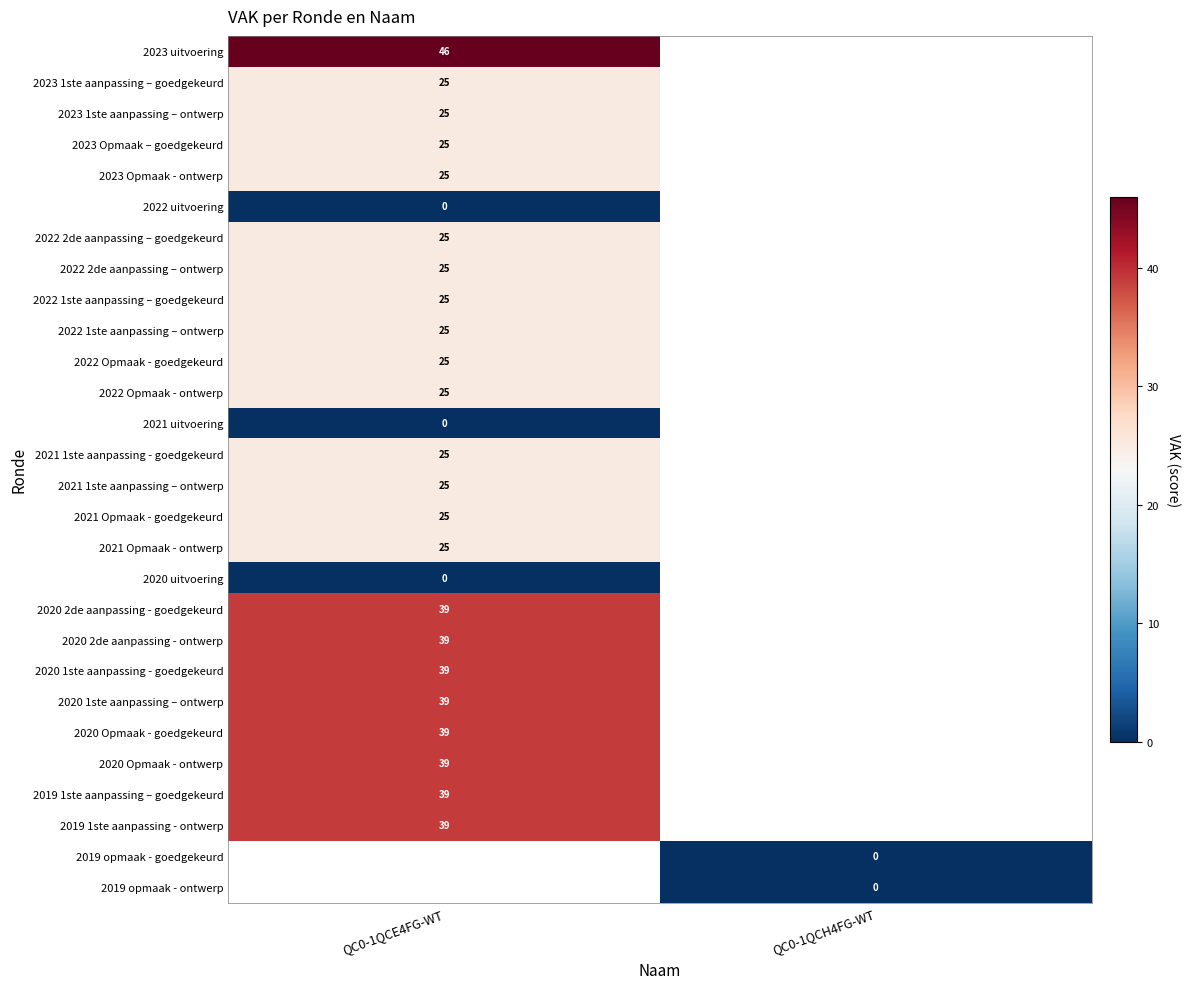

Between QC0-1QCH4FG-WT and QC0-1QCE4FG-WT, which is larger?

QC0-1QCE4FG-WT